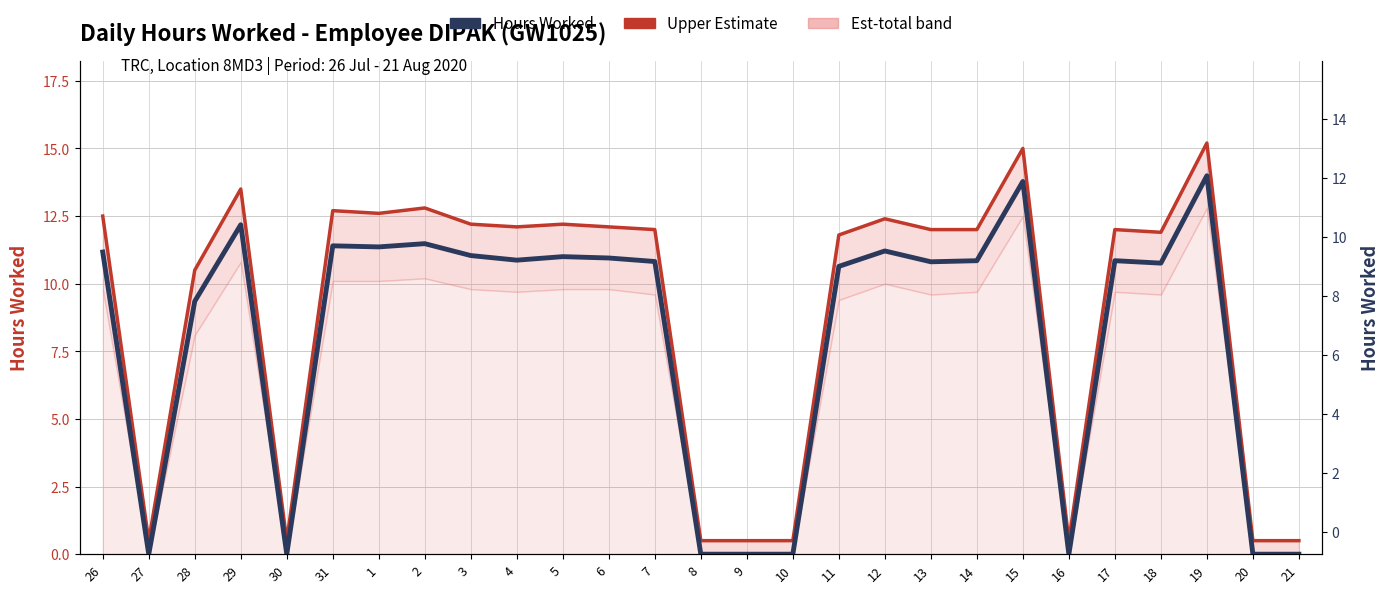

At which label is Upper Estimate closest to 7?

28